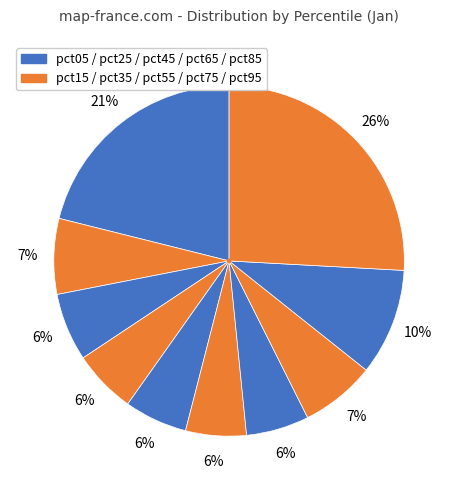

Which slice is the smallest?

pct55